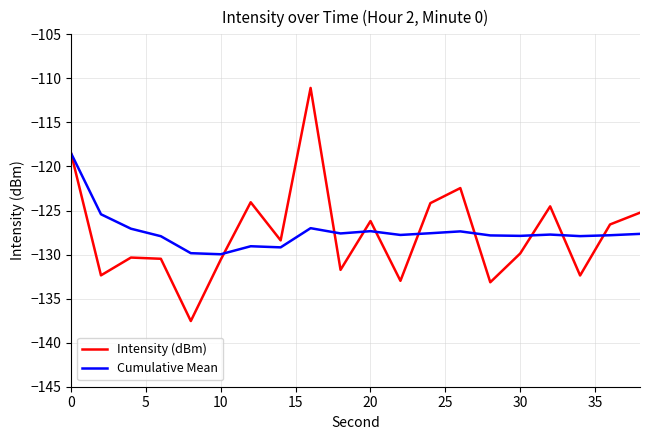

What are all the series names shown in the legend?

Intensity (dBm), Cumulative Mean